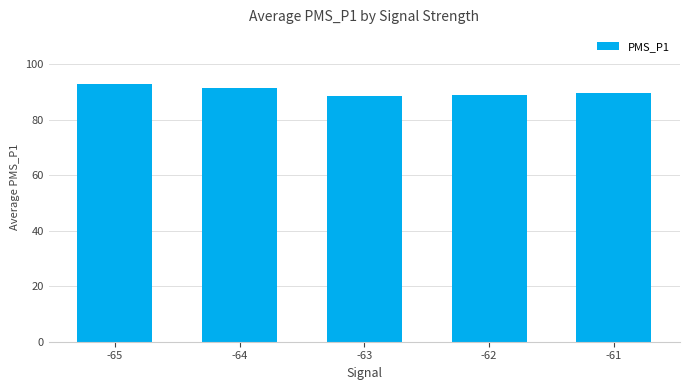

What is the value of the 4th bar from the left?

89.1